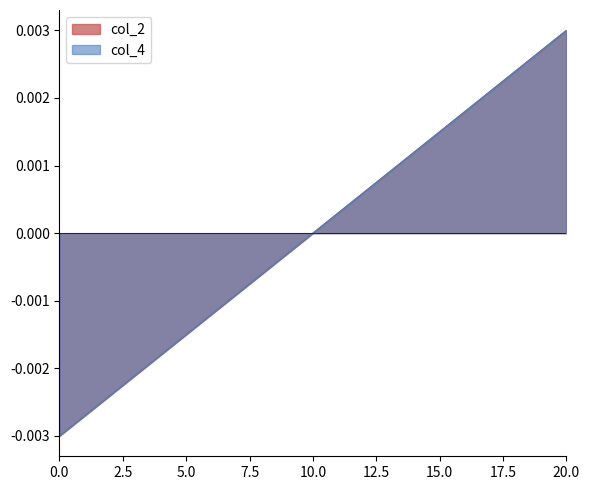

The value of col_2 at 15 is 0.0. True or false?

False